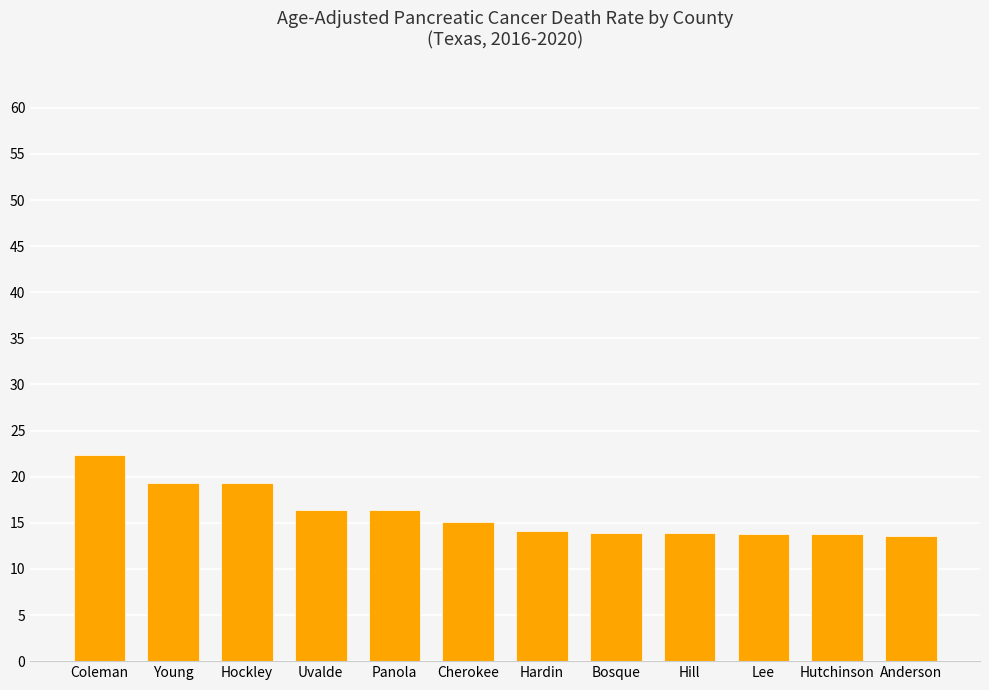

Is it true that the value at Panola is 22.7?

False